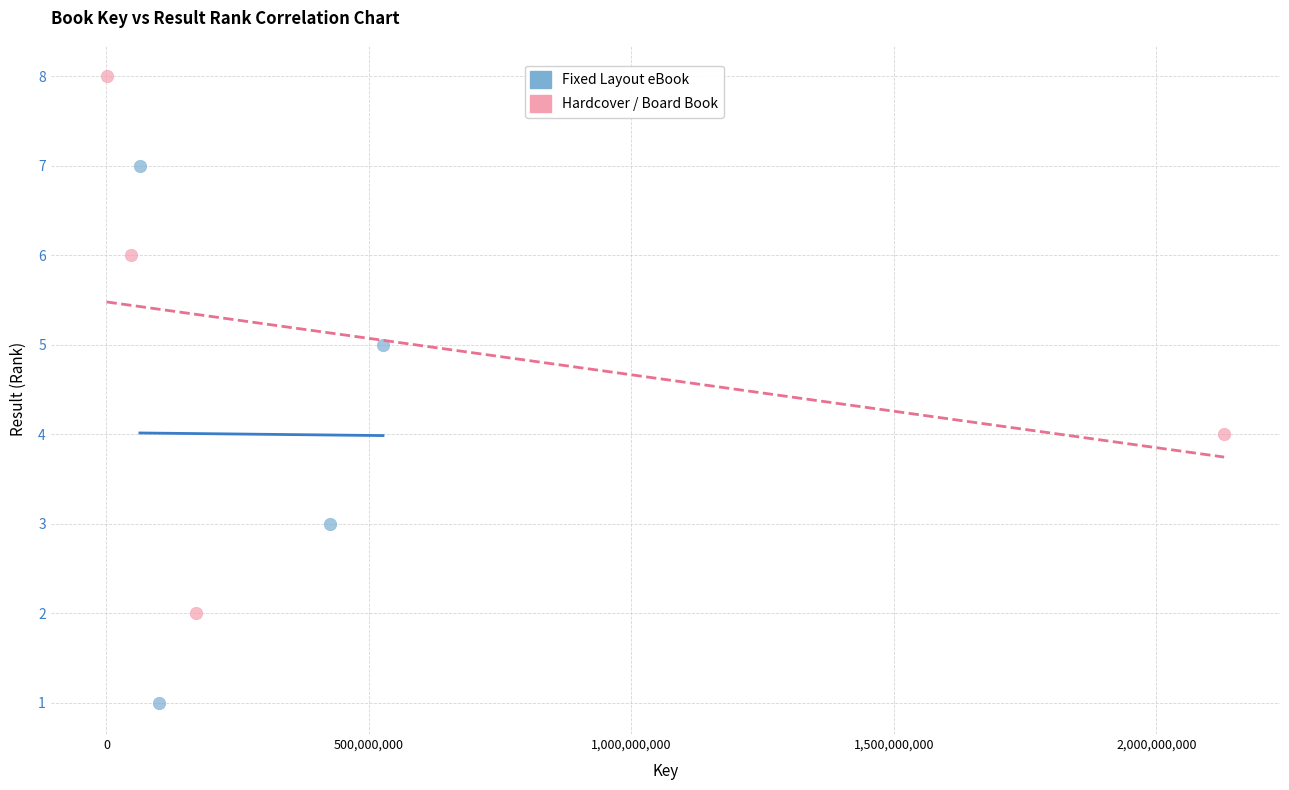

Which series reaches the minimum Y coordinate?

Fixed Layout eBook